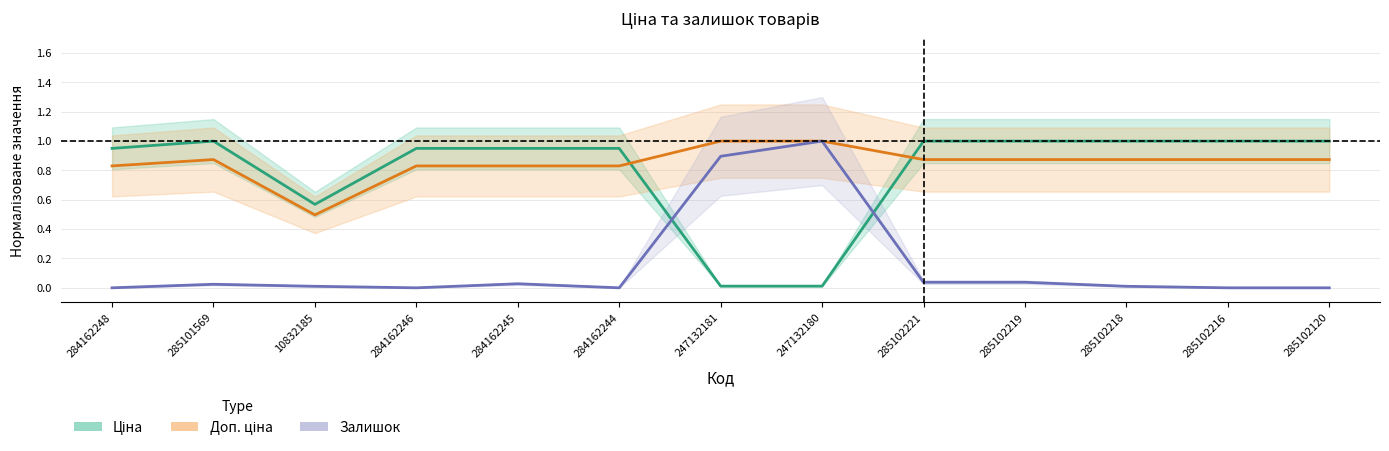

Read the Доп. ціна value at 285102120.

0.9